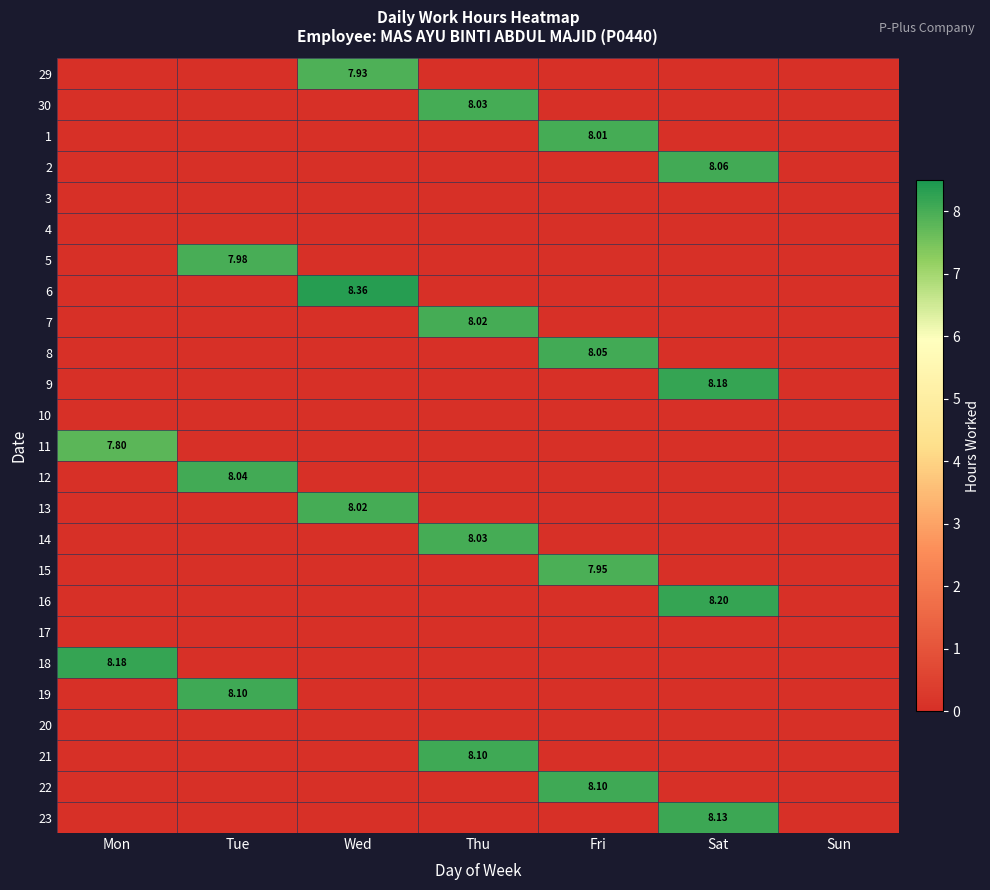

Is it true that 22 equals -3.5 at Sat?

False